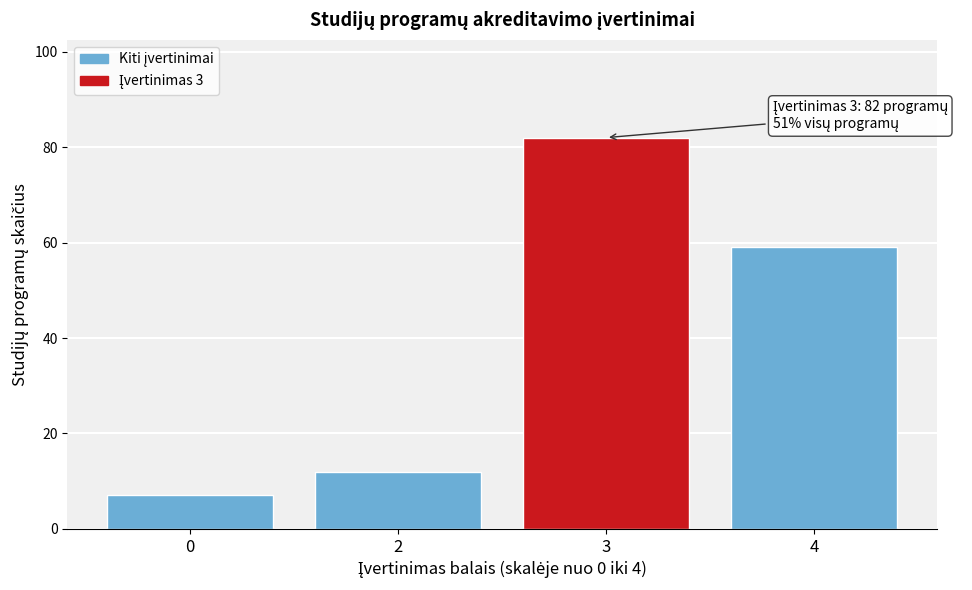

Reading left to right, extract all data points from this chart.

0=7	2=12	3=82	4=59